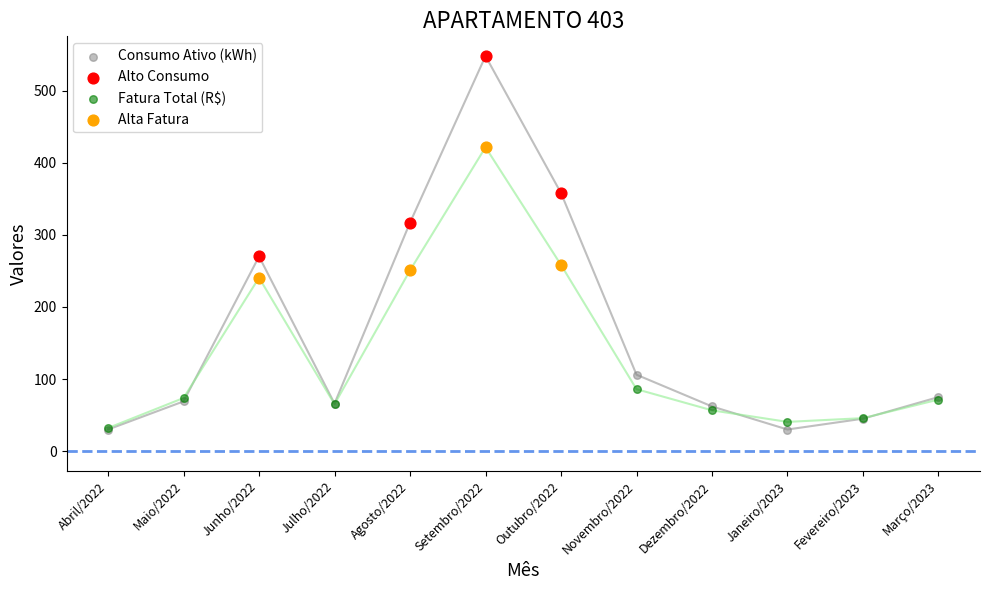

Which series contains the lowest Y value?

Consumo Ativo (kWh)